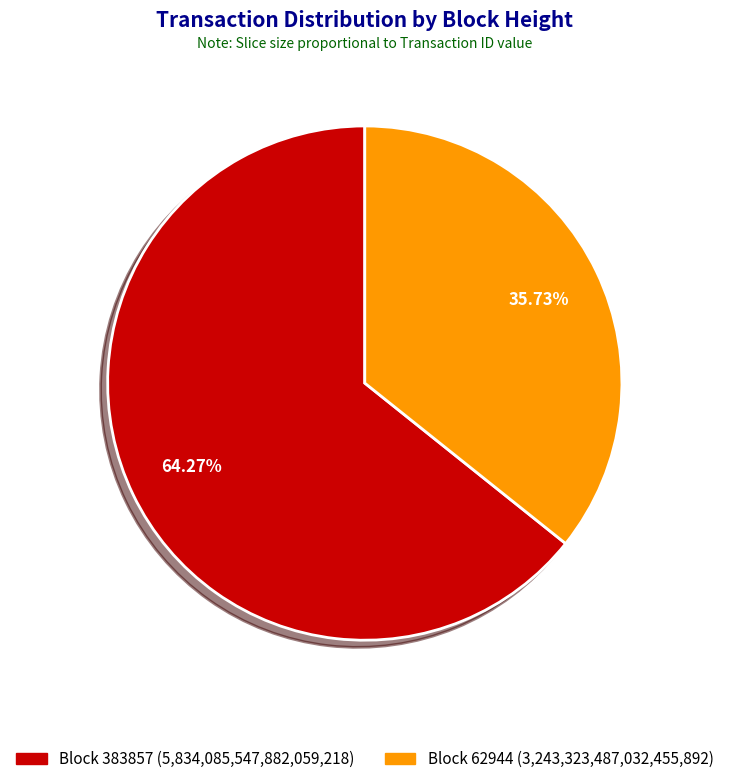

Is there a majority slice in this chart?

Yes